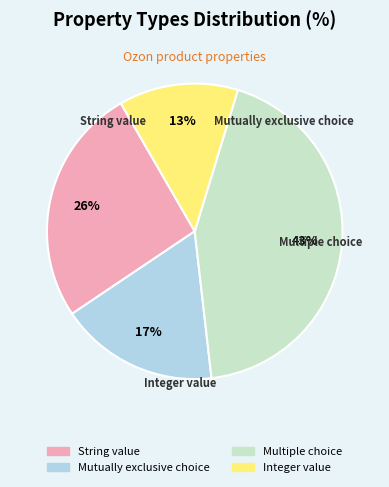

How many slices are in this pie chart?

4